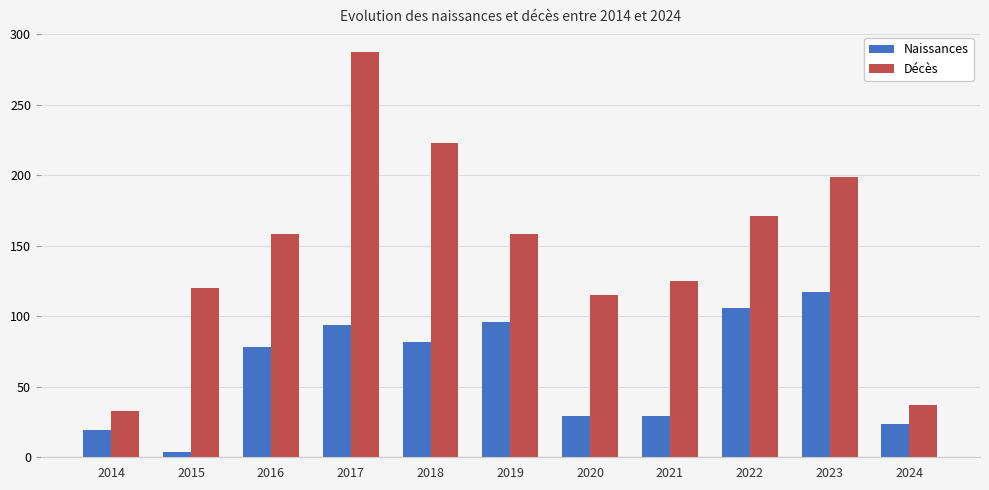

Reading left to right, extract all data points from this chart.

Naissances: 2014=19.0	2015=4.0	2016=78.0	2017=94.0	2018=82.0	2019=96.0	2020=29.0	2021=29.0	2022=106.0	2023=117.0	2024=23.5
Décès: 2014=33.0	2015=120.0	2016=158.0	2017=287.0	2018=223.0	2019=158.0	2020=115.0	2021=125.0	2022=171.0	2023=199.0	2024=37.0